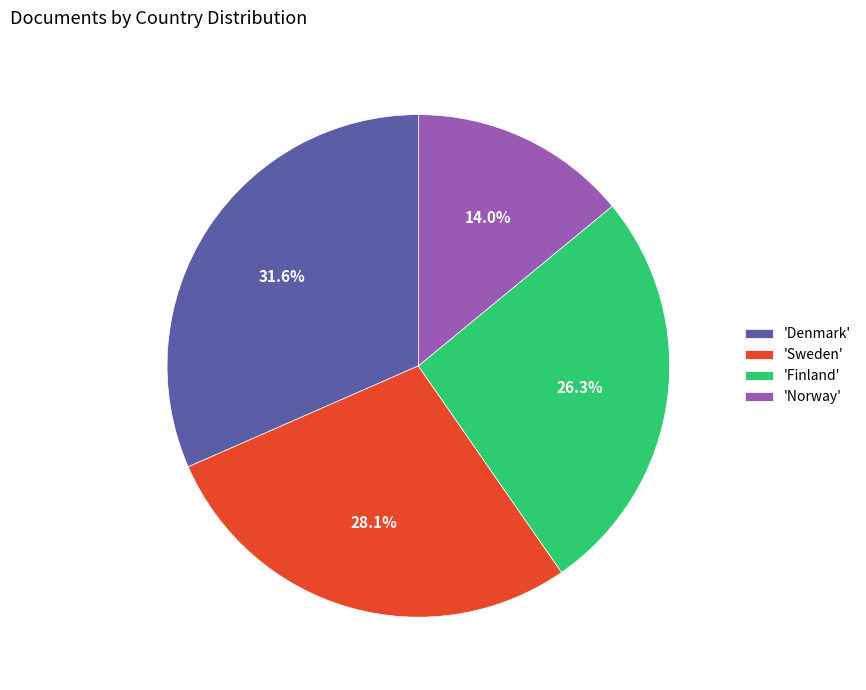

Rank the categories by value from highest to lowest.

'Denmark', 'Sweden', 'Finland', 'Norway'